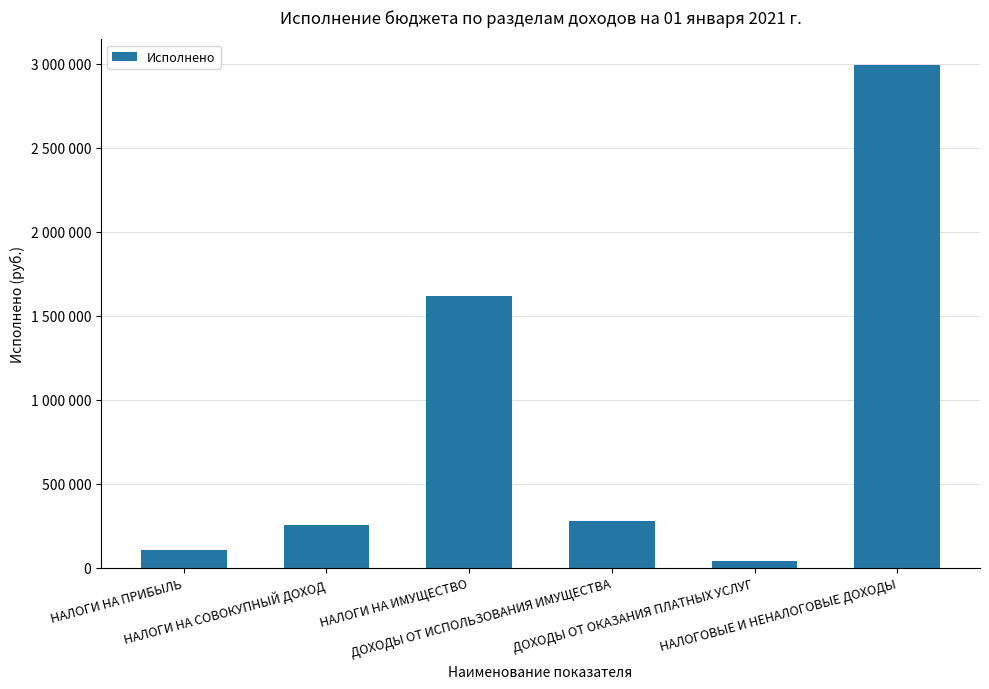

Are the bars horizontal?

No